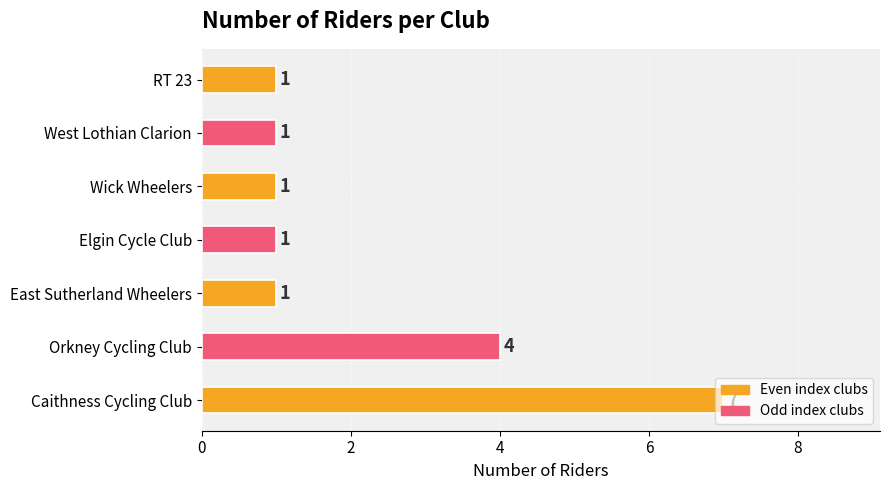

Read the value at Caithness Cycling Club.

7